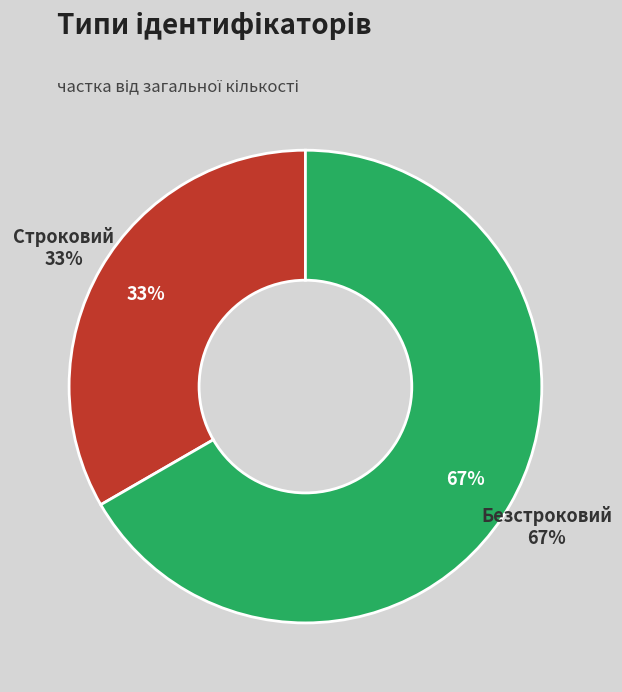

To the nearest percent, what portion does Строковий represent?

33%